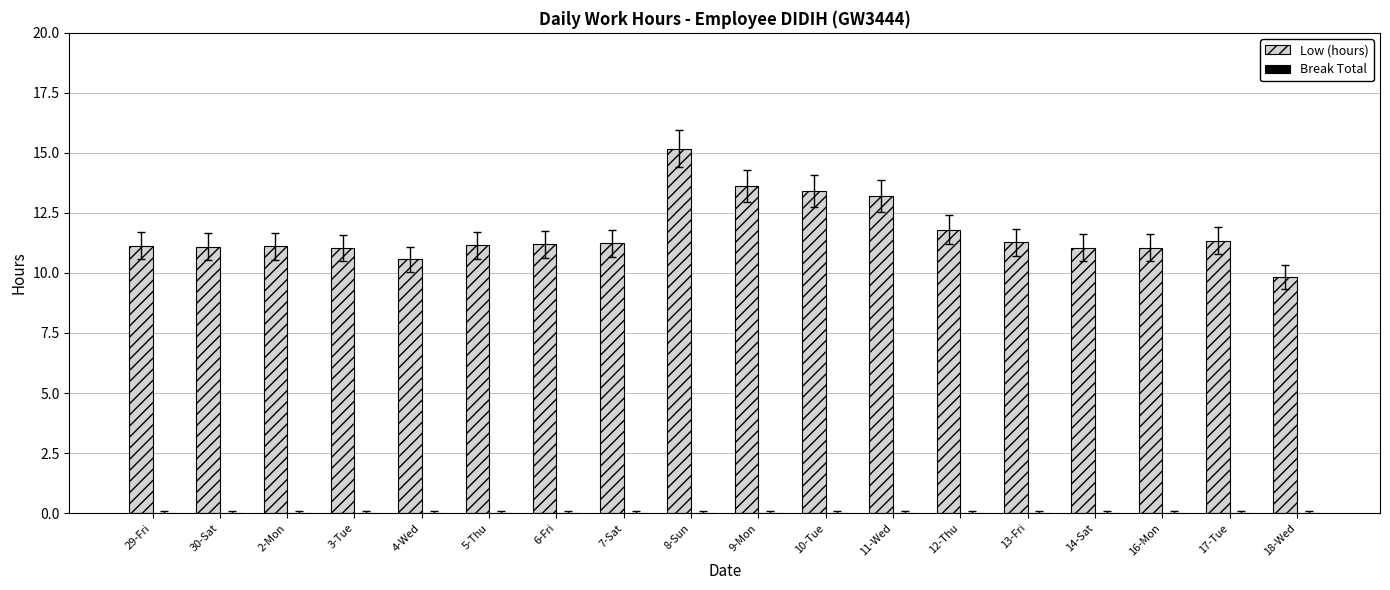

What position from the right is 6-Fri?

12